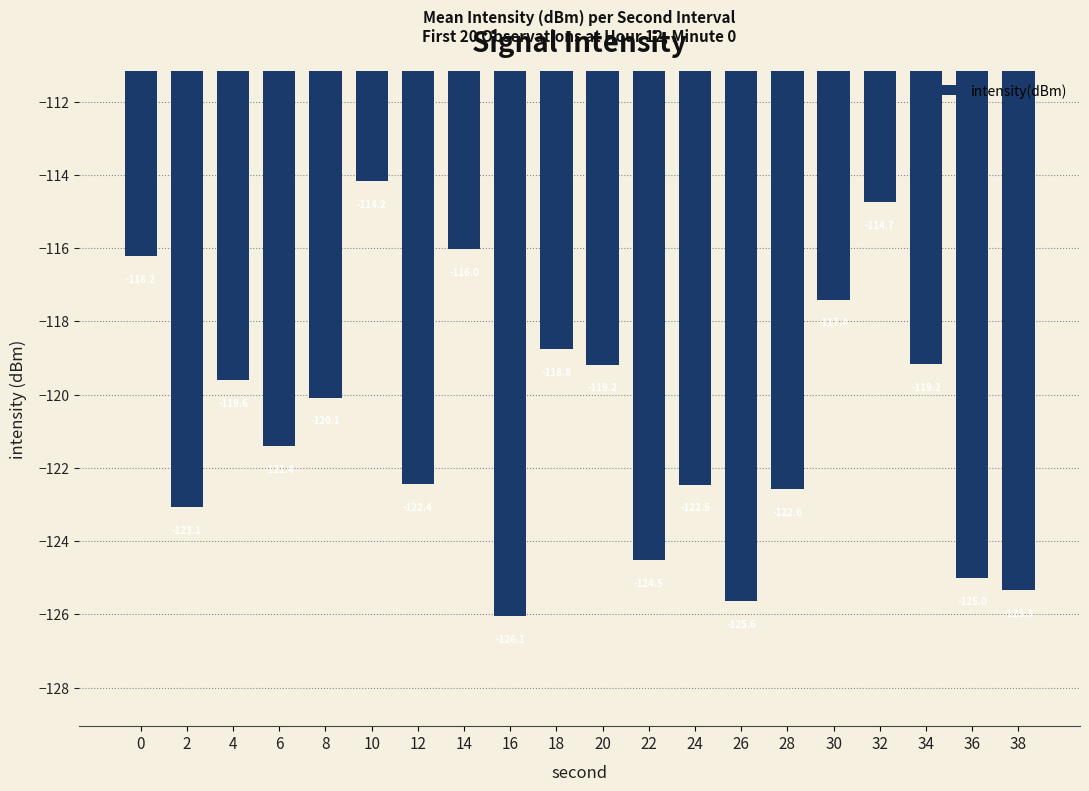

True or false: the data shows -121.4 at 6.

True